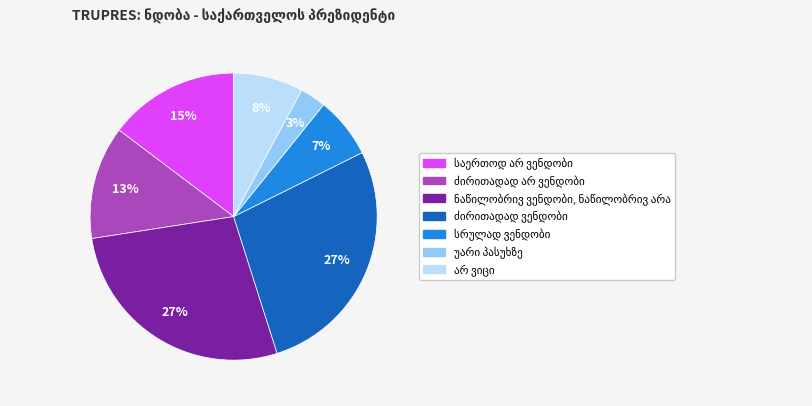

Is there any slice that represents more than half of the pie?

No